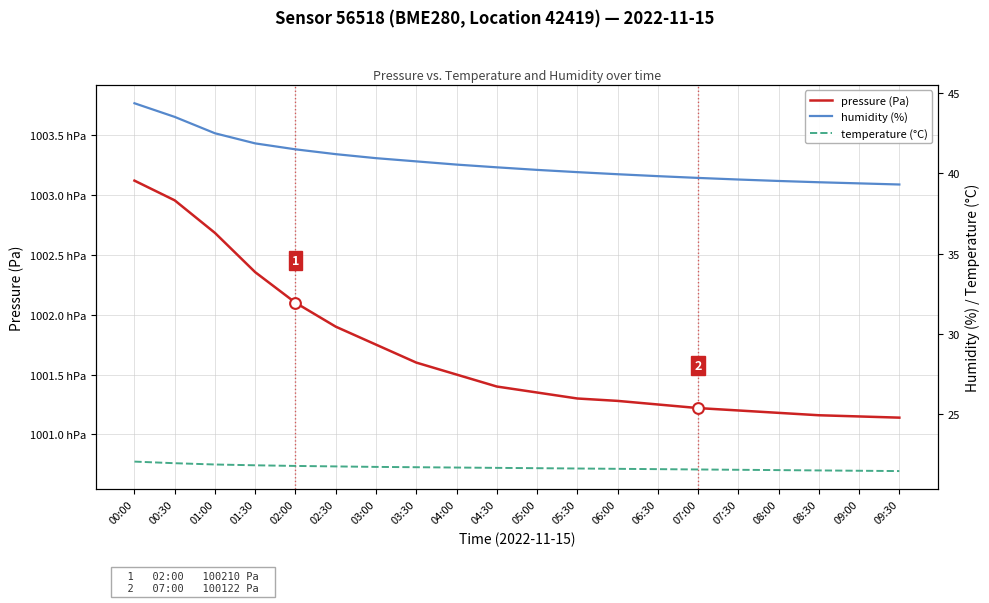

Which series contains the lowest Y value?

temperature (°C)